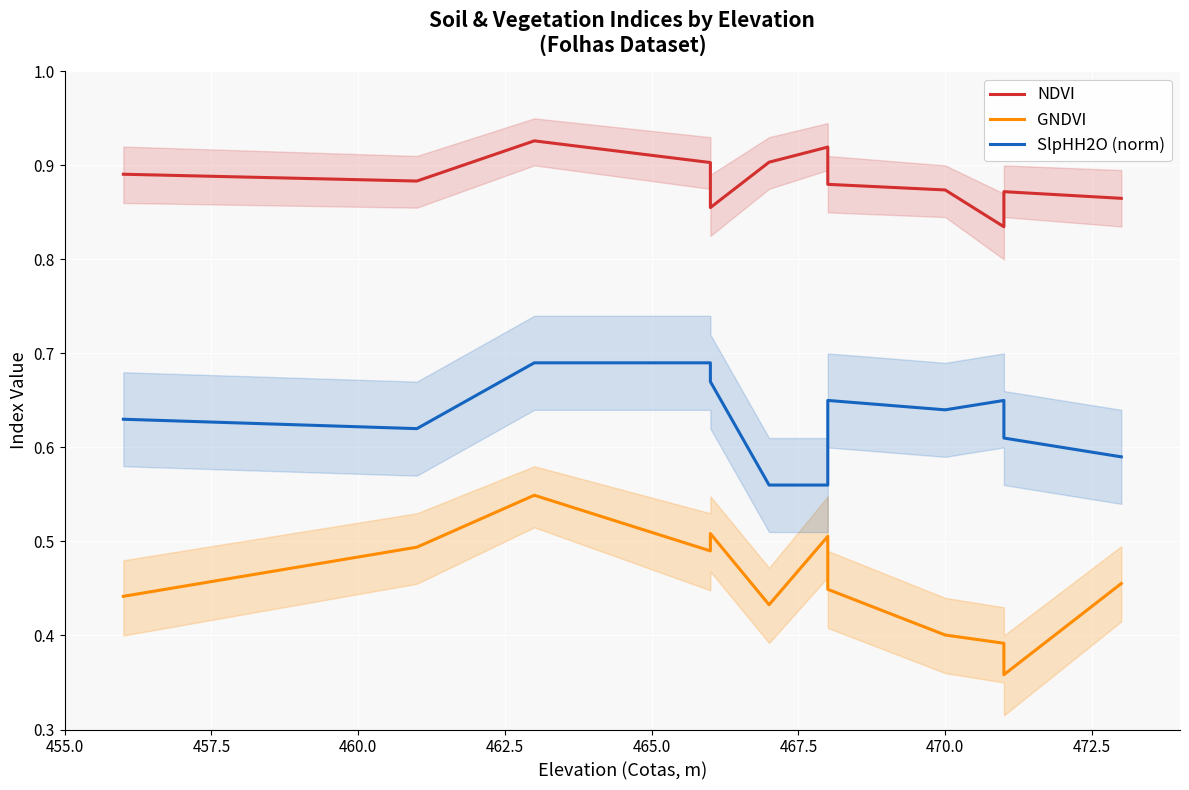

True or false: SlpHH2O (norm) has more than 1 points higher than both neighbors.

True